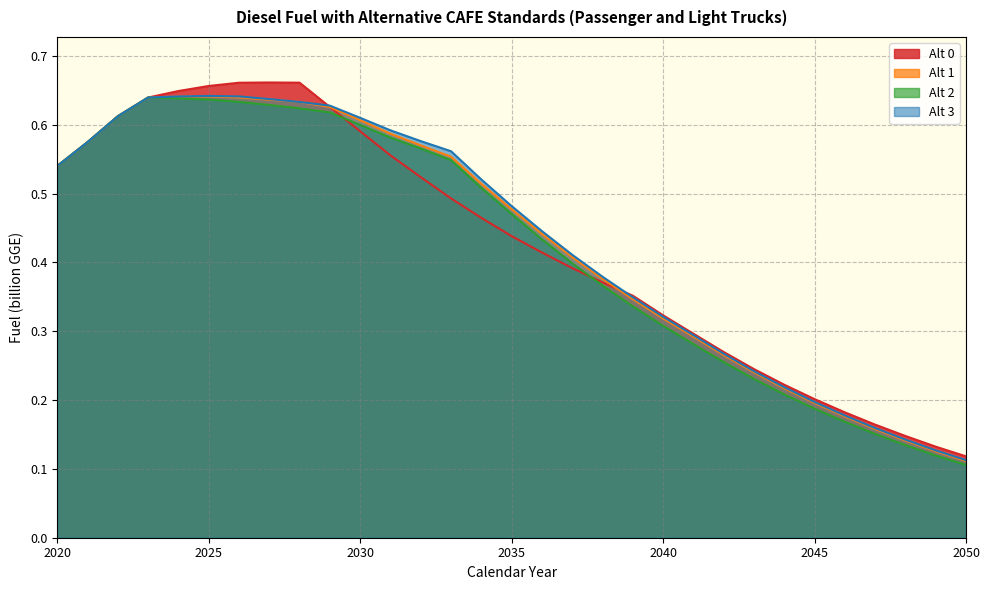

Which series has the largest range (max minus min)?

Alt 0